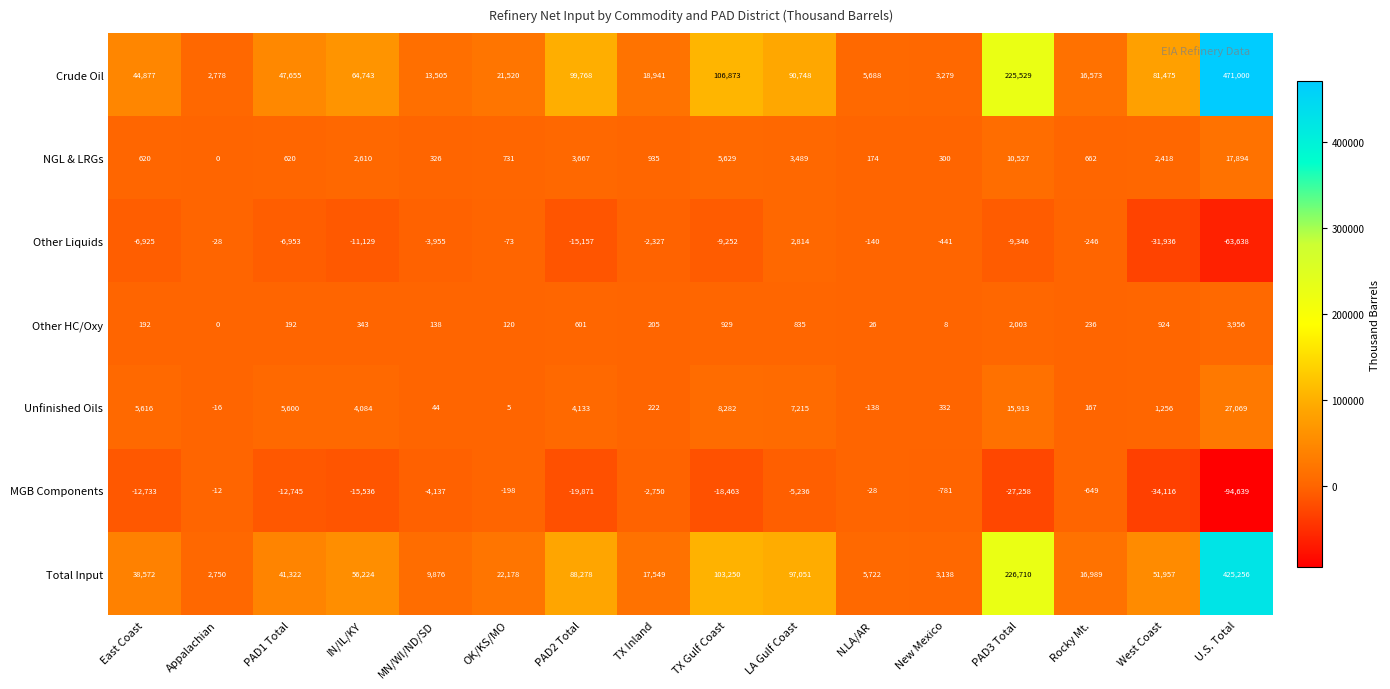

Which series has the largest total across all categories?

Crude Oil